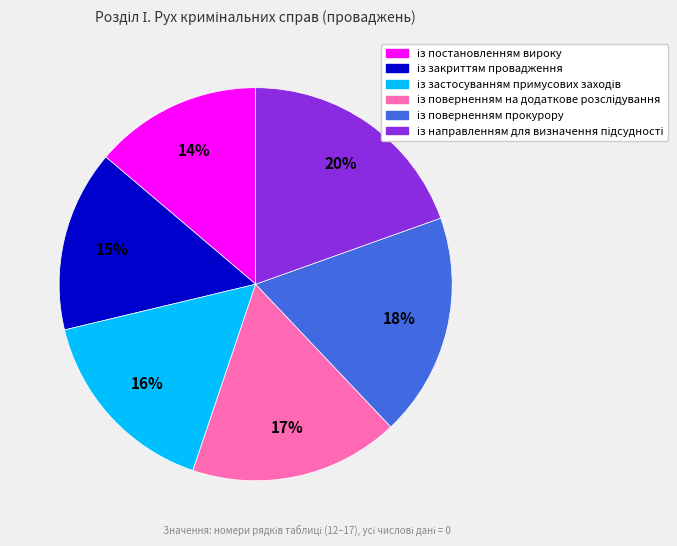

To the nearest percent, what is the difference between the largest and smallest slice percentages?

6%